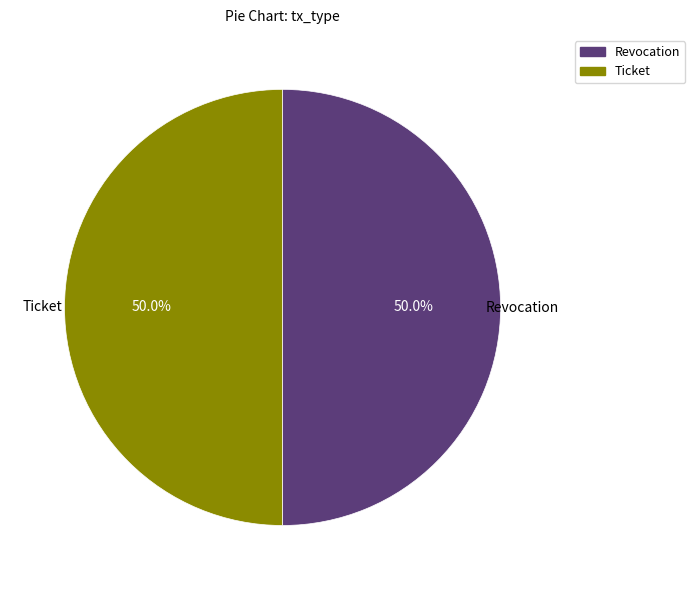

What percentage is the Ticket slice, to the nearest percent?

50%